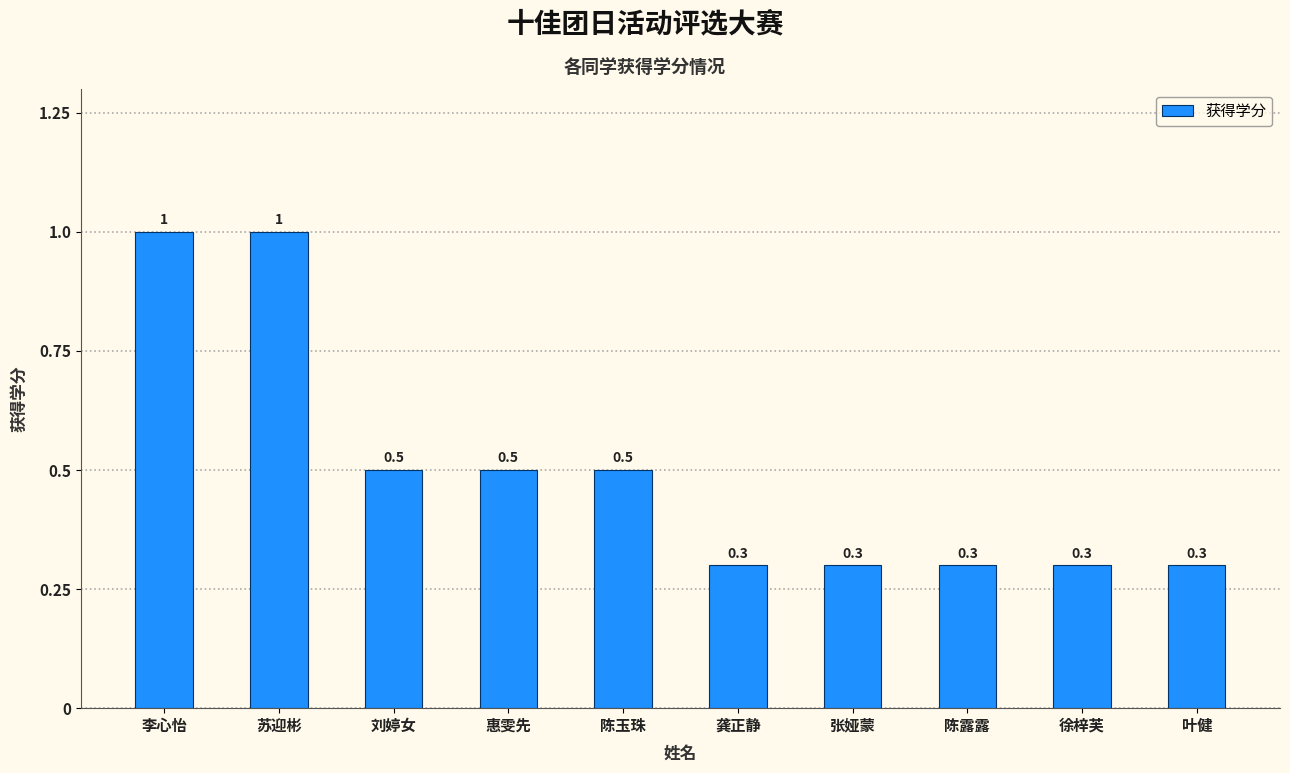

What is the average value?

0.5